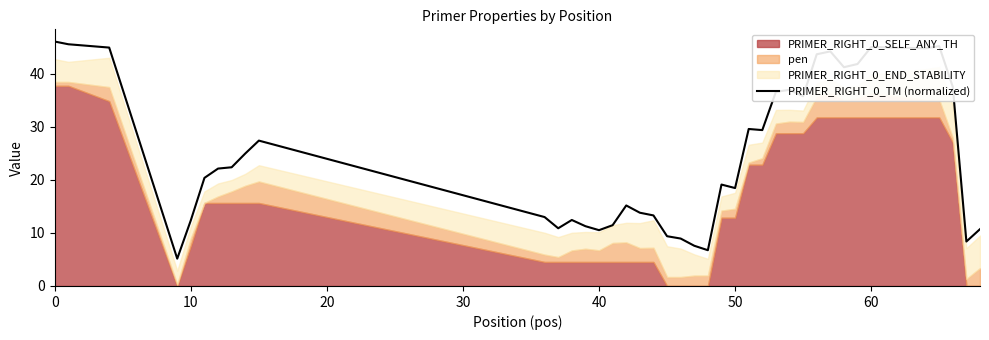

What is the highest value of the PRIMER_RIGHT_0_TM (normalized) series?

46.1